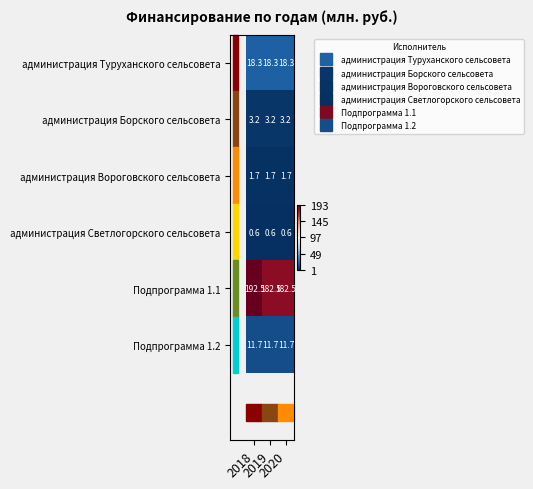

List the series in order of their peak value, lowest first.

администрация Светлогорского сельсовета, администрация Вороговского сельсовета, администрация Борского сельсовета, Подпрограмма 1.2, администрация Туруханского сельсовета, Подпрограмма 1.1